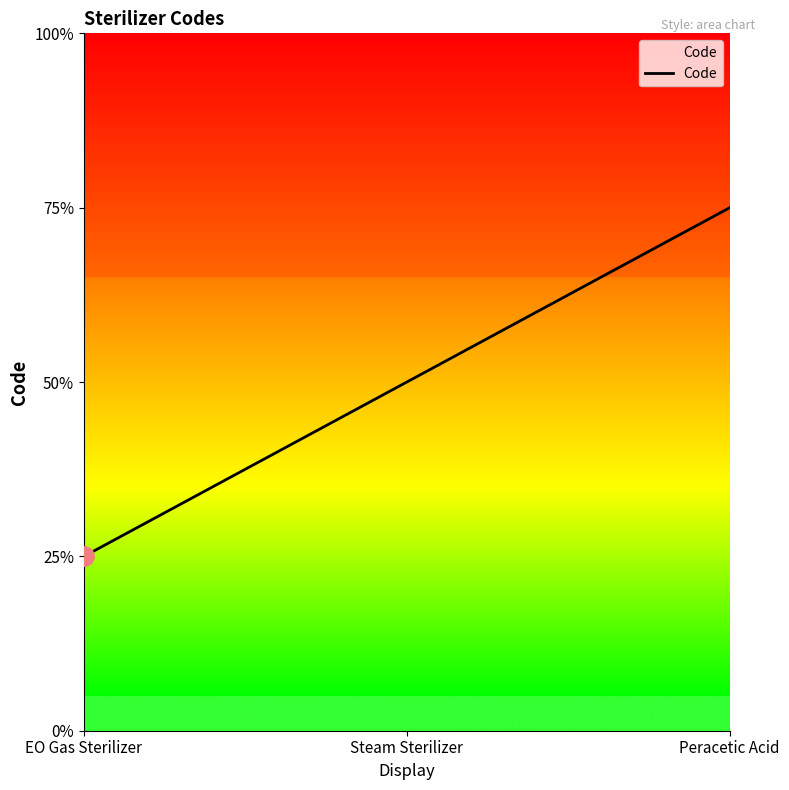

Does the chart display data point markers on the line(s)?

No